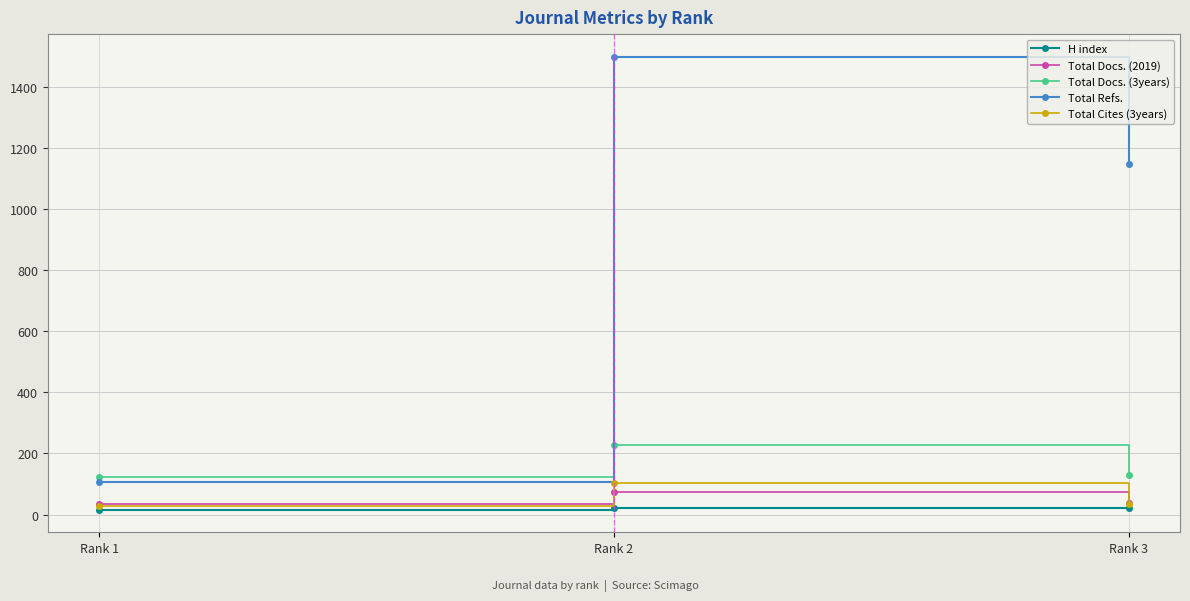

At which label does Total Docs. (2019) first exceed 37?

Rank 2